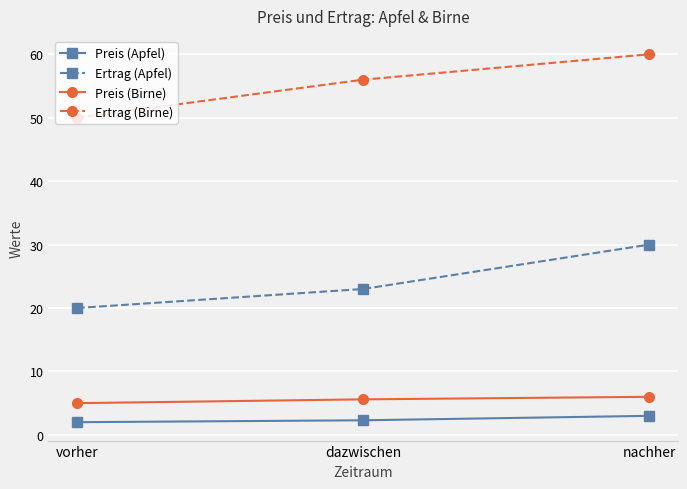

What is the difference between the maximum and minimum values in the Preis (Apfel) series?

1.0